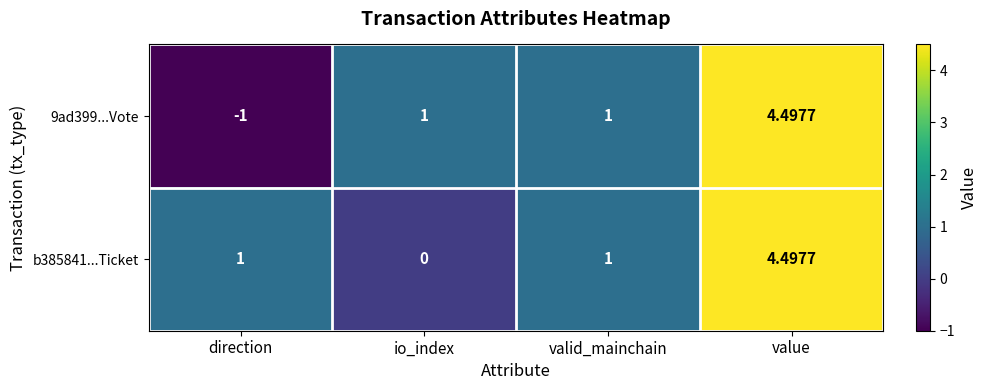

At how many categories does at least one series exceed 2?

1